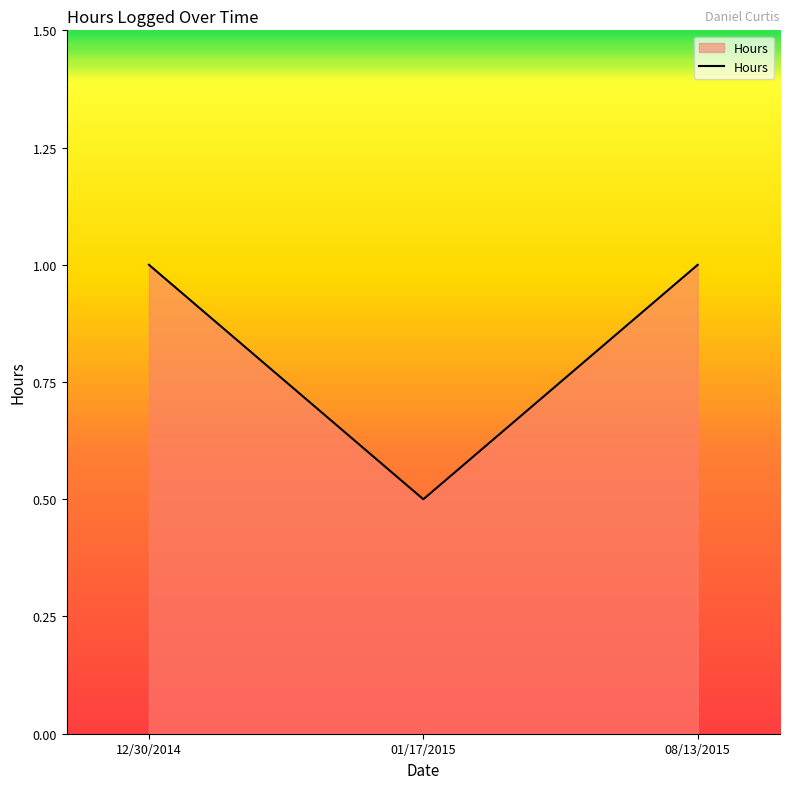

Does the chart display data point markers on the line(s)?

No